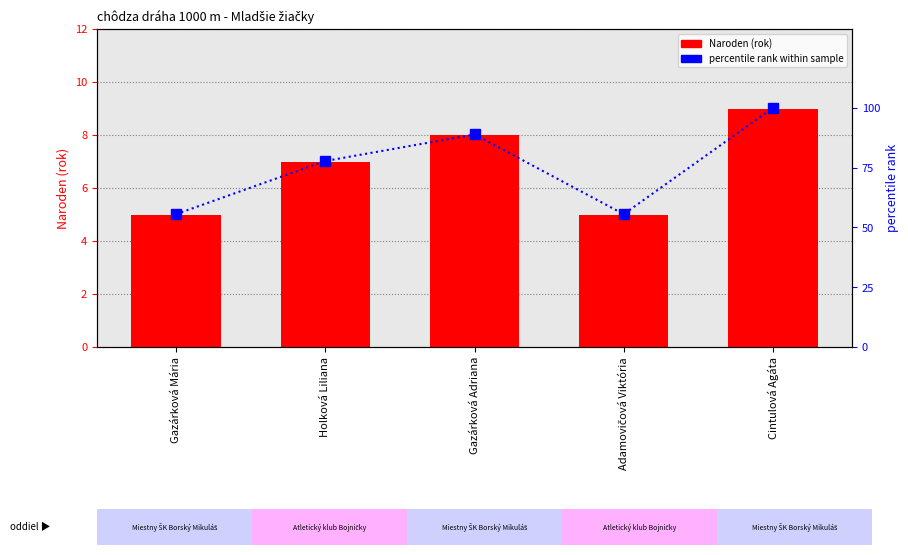

What are all the series names shown in the legend?

Naroden, percentile rank within sample